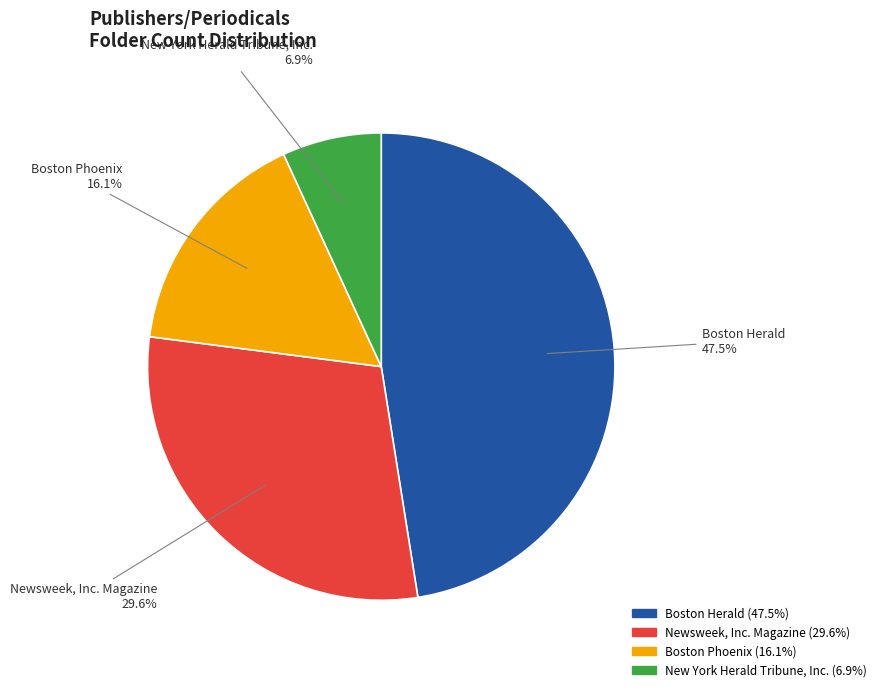

Is there a majority slice in this chart?

No